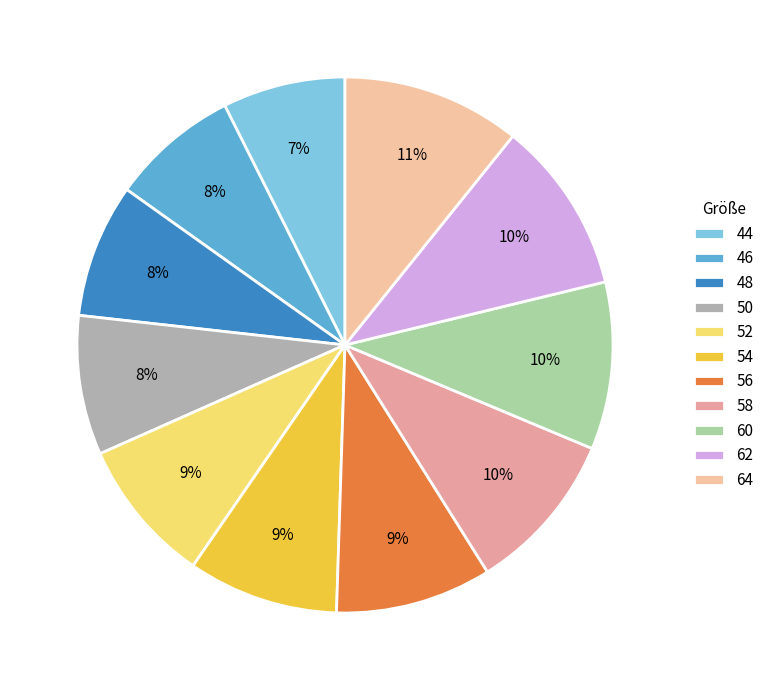

Which slice is the largest?

64